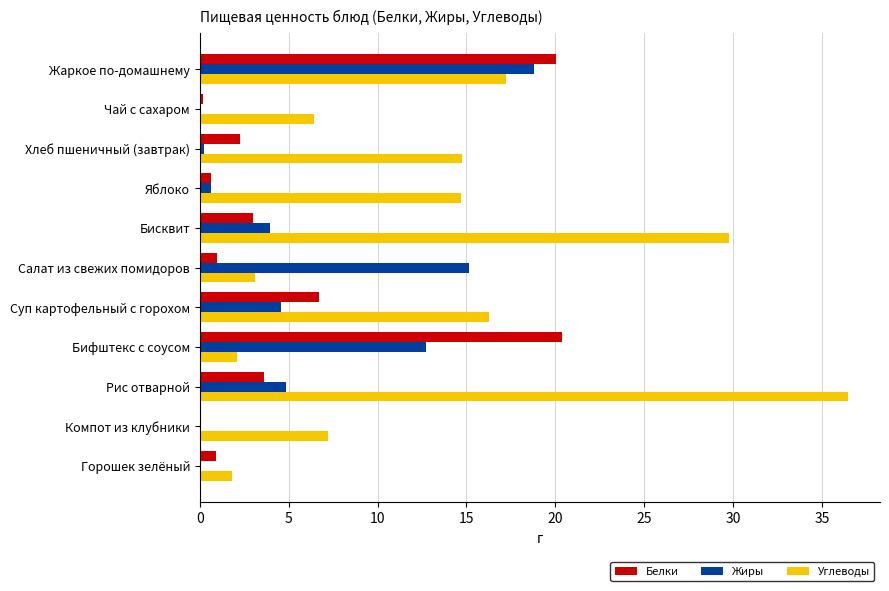

What are all the series names shown in the legend?

Белки, Жиры, Углеводы